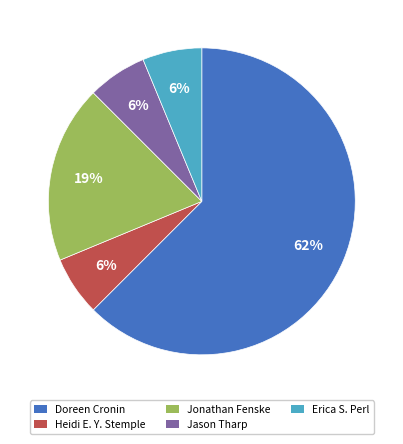

True or false: Doreen Cronin accounts for 62% of the total.

True